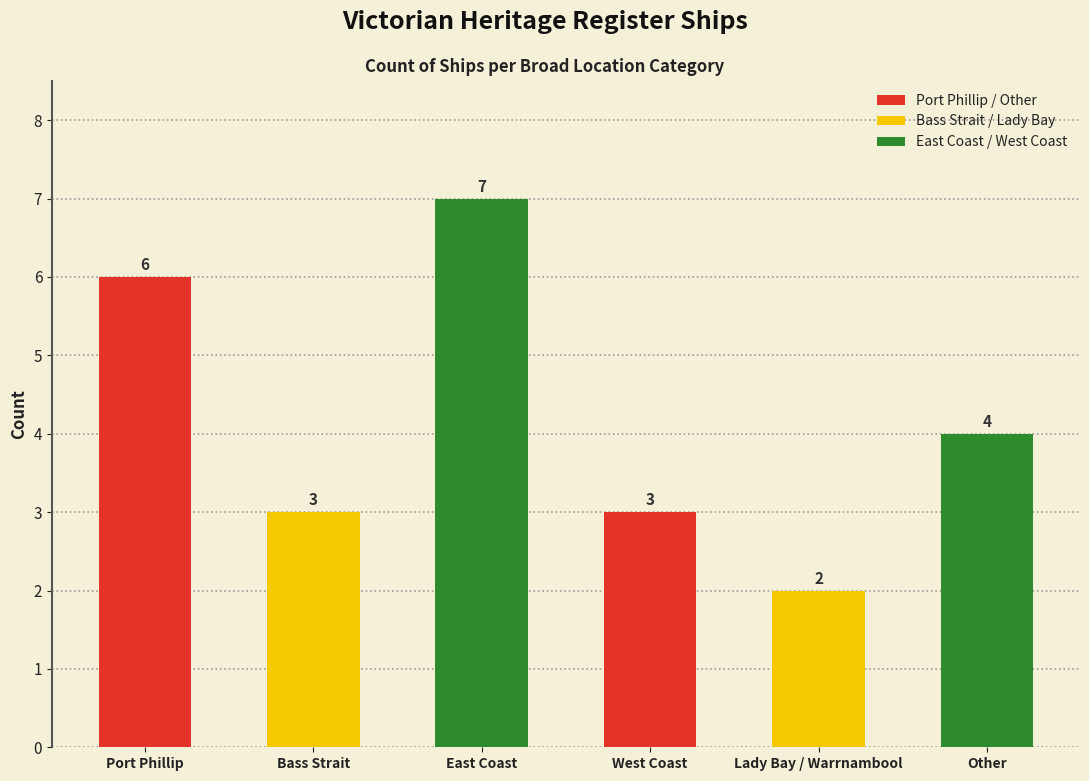

How many data points does each series have?

6